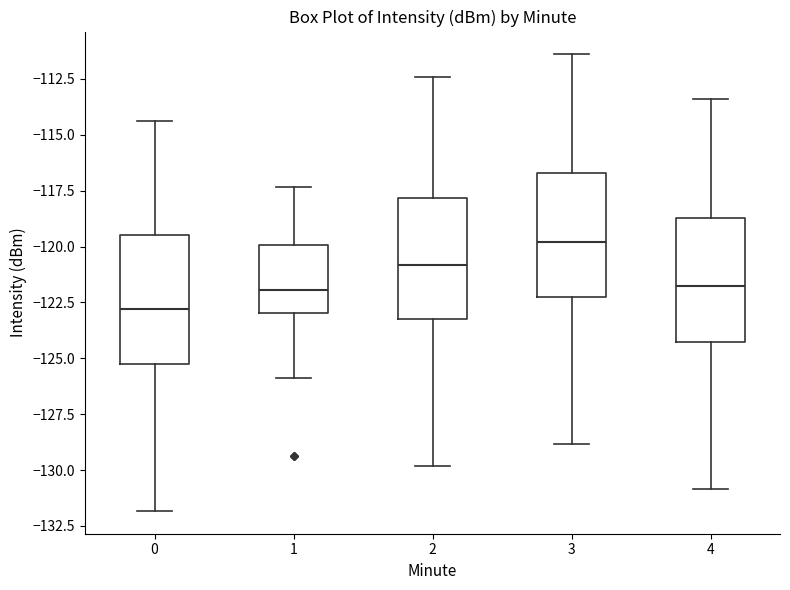

Reading left to right, transcribe this box plot: for each box, give where its median line is, the range the box spans, and where its two whiskers end, as read against the y-axis. The values are not printed on the chart, so give them approximately, as read against the axis.

0: median -123.0, box -125.5 to -119.5, whiskers -132.0 to -114.5
1: median -122.0, box -123.0 to -120.0, whiskers -126.0 to -117.5
2: median -121.0, box -123.5 to -118.0, whiskers -130.0 to -112.5
3: median -120.0, box -122.5 to -116.5, whiskers -129.0 to -111.5
4: median -122.0, box -124.5 to -118.5, whiskers -131.0 to -113.5